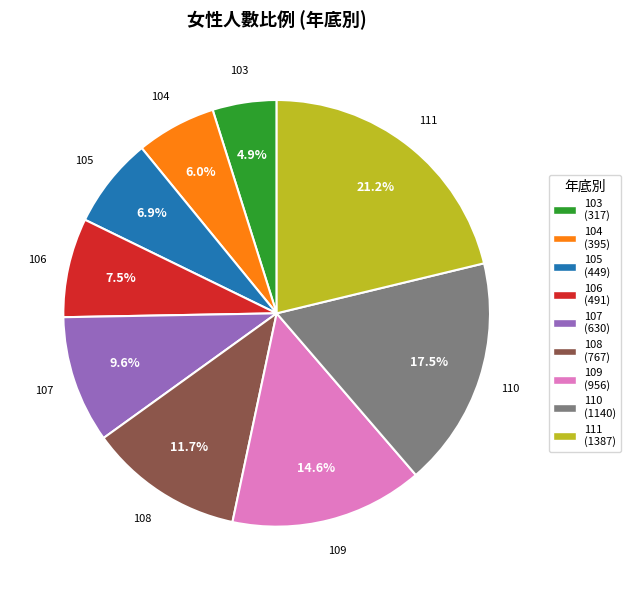

Between 105 and 106, which is larger?

106